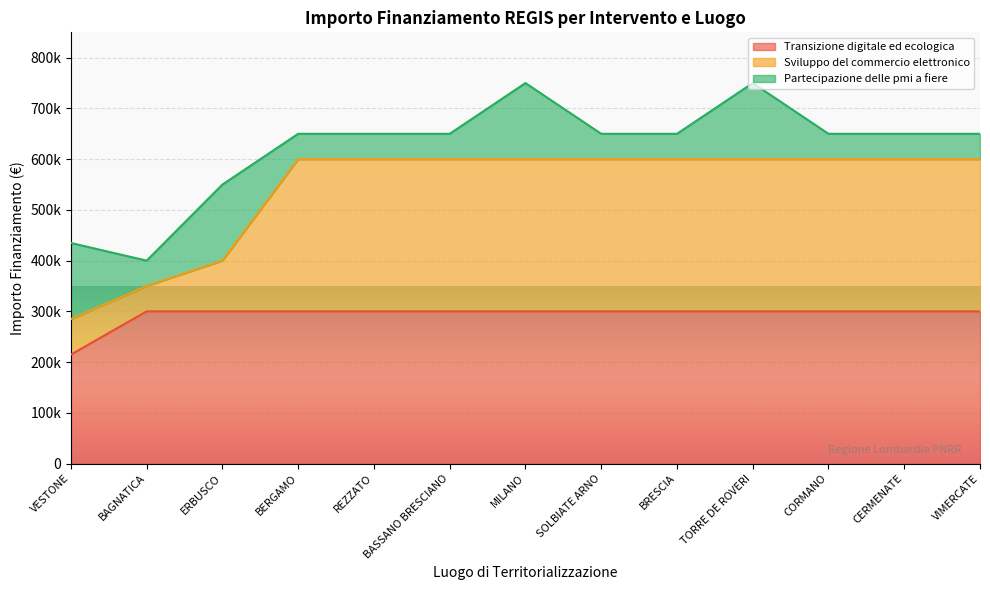

The Transizione digitale ed ecologica series shows 95962 at SOLBIATE ARNO. True or false?

False